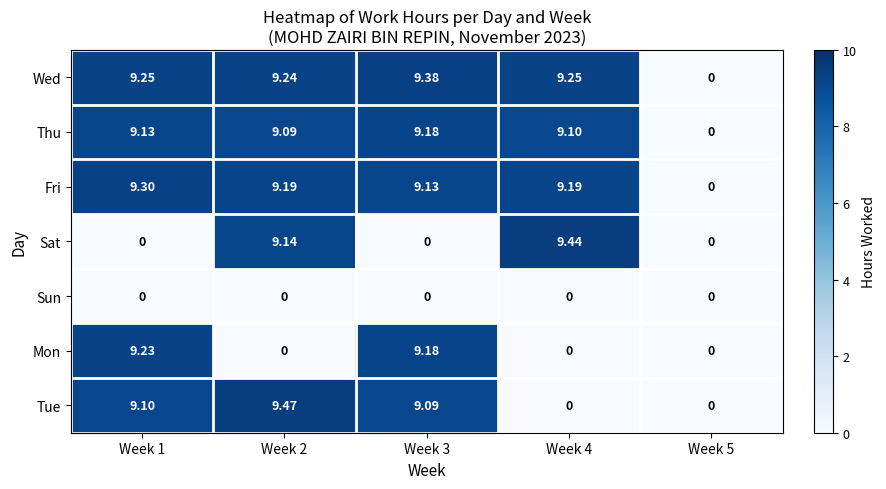

Which series has the largest range (max minus min)?

Tue